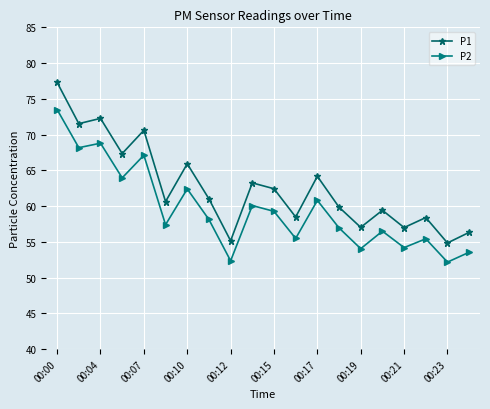

At how many categories does at least one series exceed 65?

6